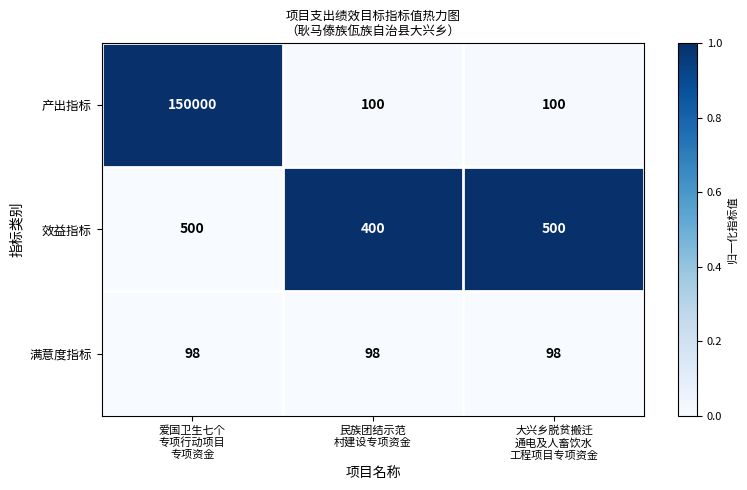

Rank the series by their maximum value, from highest to lowest.

产出指标, 效益指标, 满意度指标